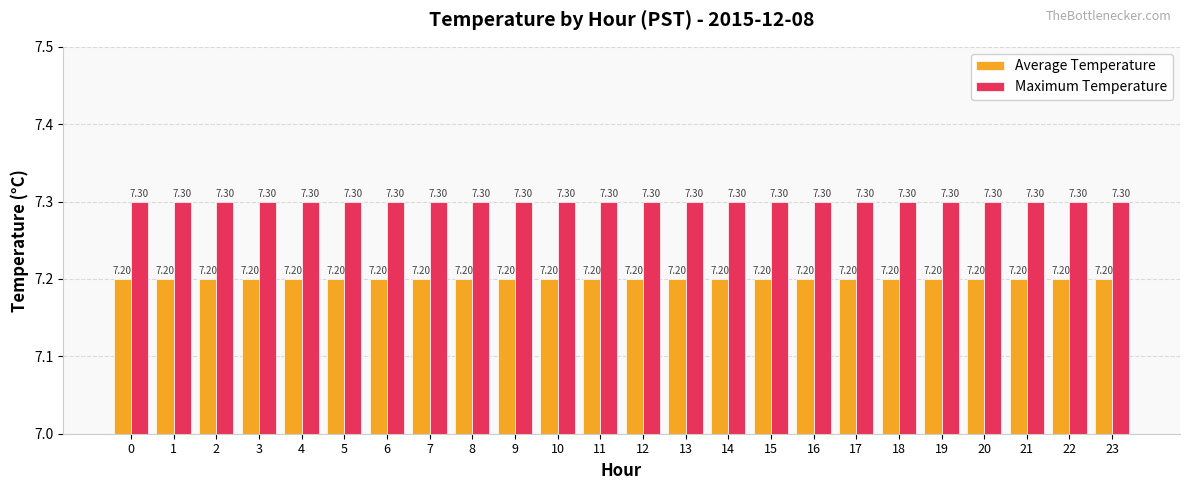

Reading right to left, extract all data points from this chart.

Average Temperature: 23=7.2	22=7.2	21=7.2	20=7.2	19=7.2	18=7.2	17=7.2	16=7.2	15=7.2	14=7.2	13=7.2	12=7.2	11=7.2	10=7.2	9=7.2	8=7.2	7=7.2	6=7.2	5=7.2	4=7.2	3=7.2	2=7.2	1=7.2	0=7.2
Maximum Temperature: 23=7.3	22=7.3	21=7.3	20=7.3	19=7.3	18=7.3	17=7.3	16=7.3	15=7.3	14=7.3	13=7.3	12=7.3	11=7.3	10=7.3	9=7.3	8=7.3	7=7.3	6=7.3	5=7.3	4=7.3	3=7.3	2=7.3	1=7.3	0=7.3